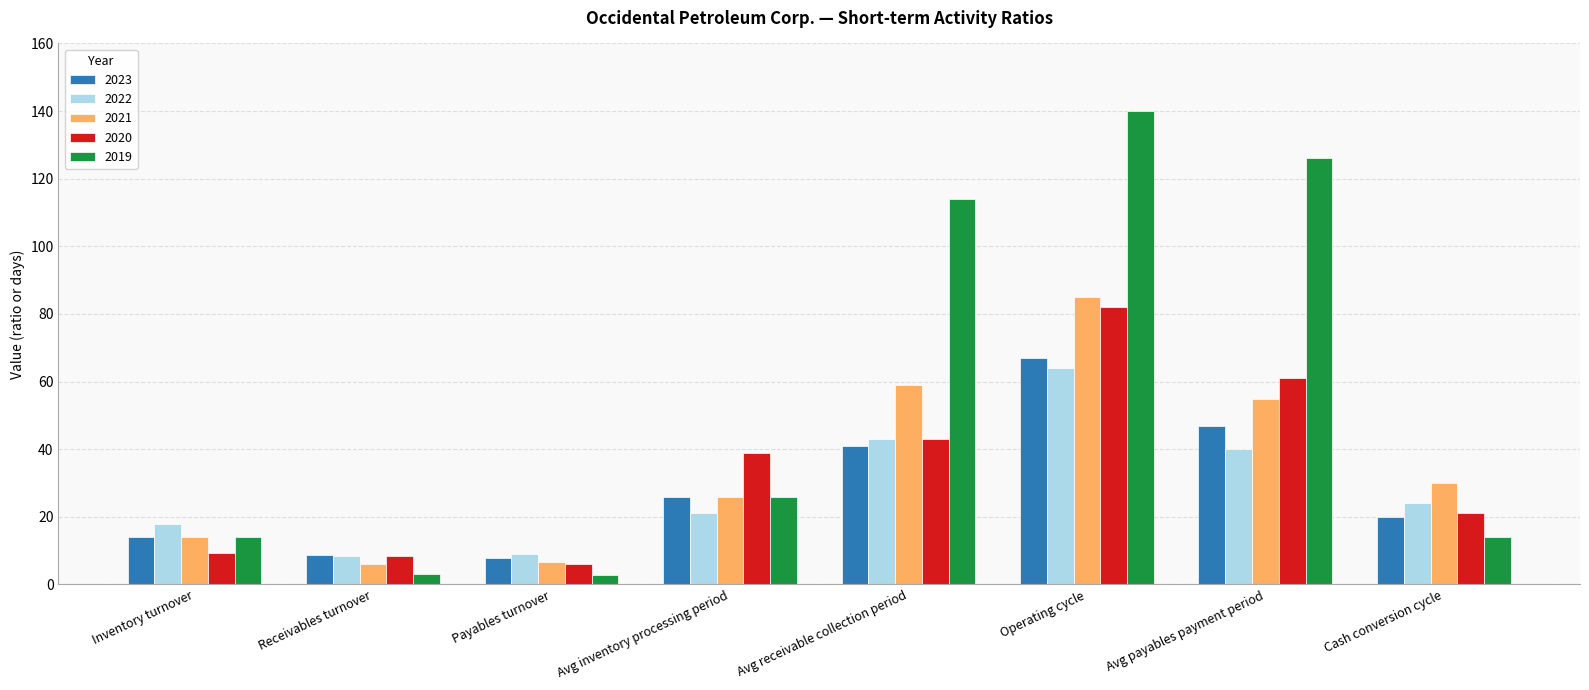

The value of 2023 at Operating cycle is 67.0. True or false?

True